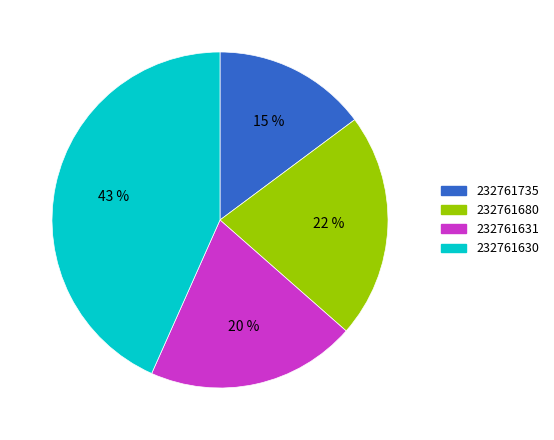

To the nearest percent, what is the combined percentage of 232761631 and 232761735?

35%